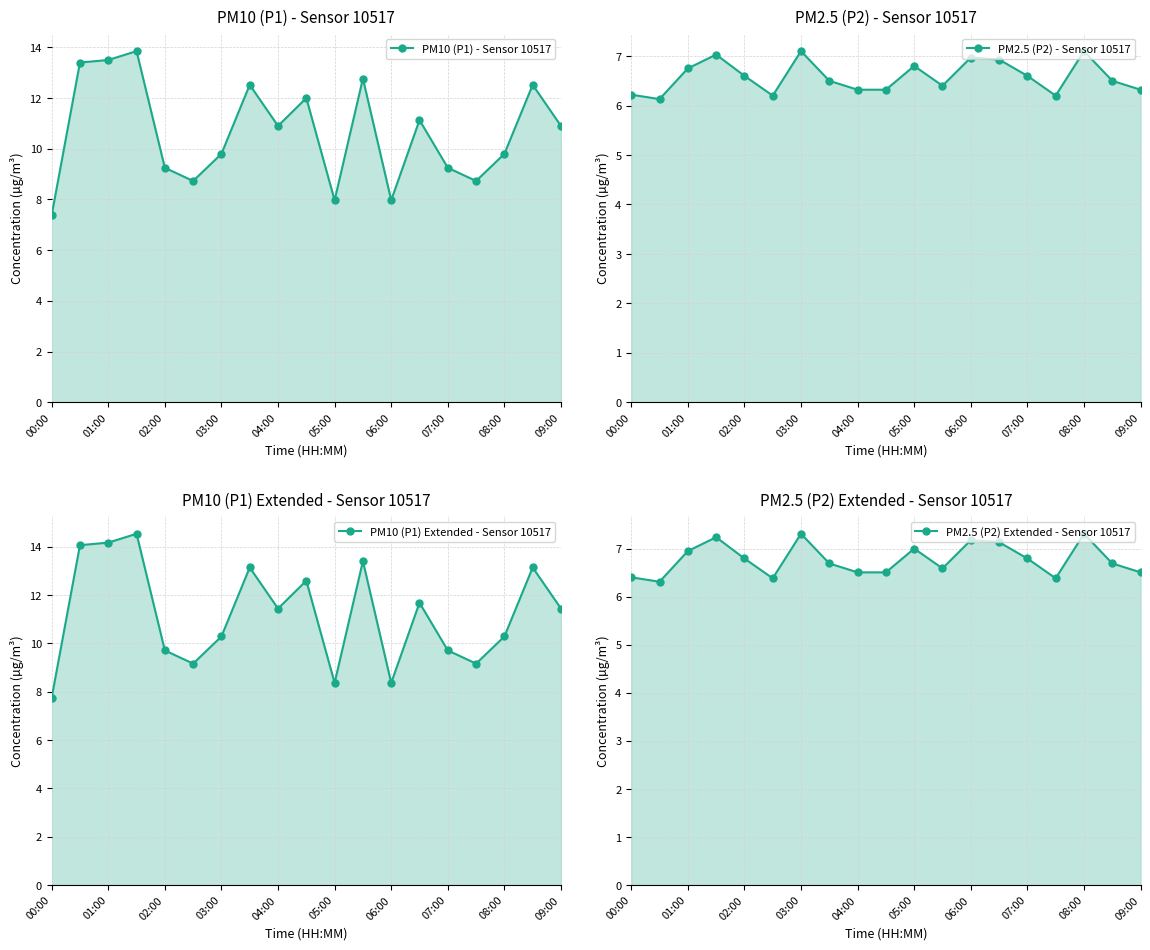

What is the difference between the maximum and minimum values in the PM10 (P1) - Sensor 10517 series?

6.5